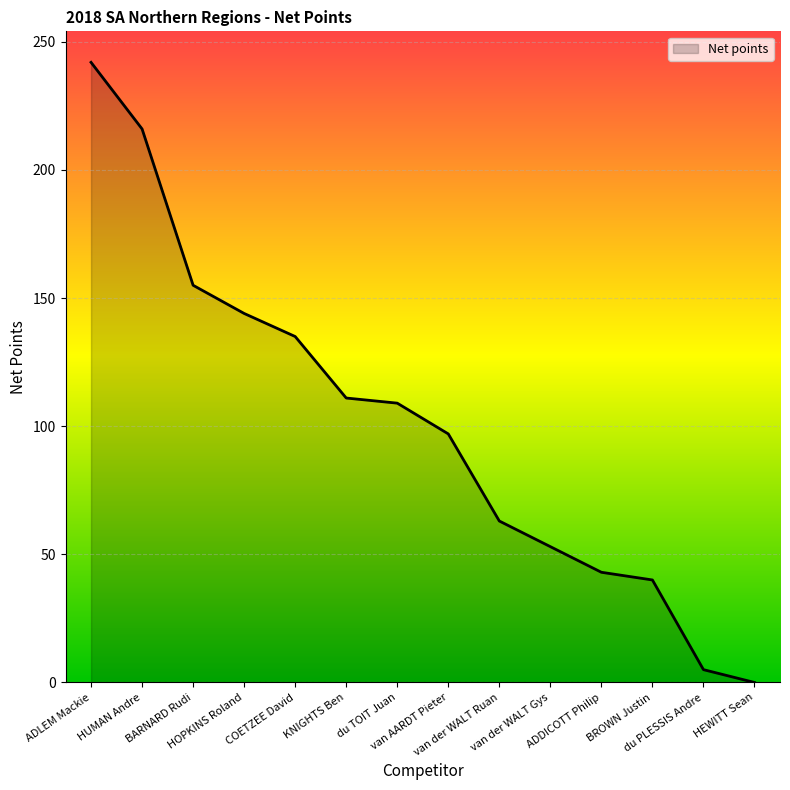

What is the approximate value at HOPKINS Roland, to the nearest 50?

150